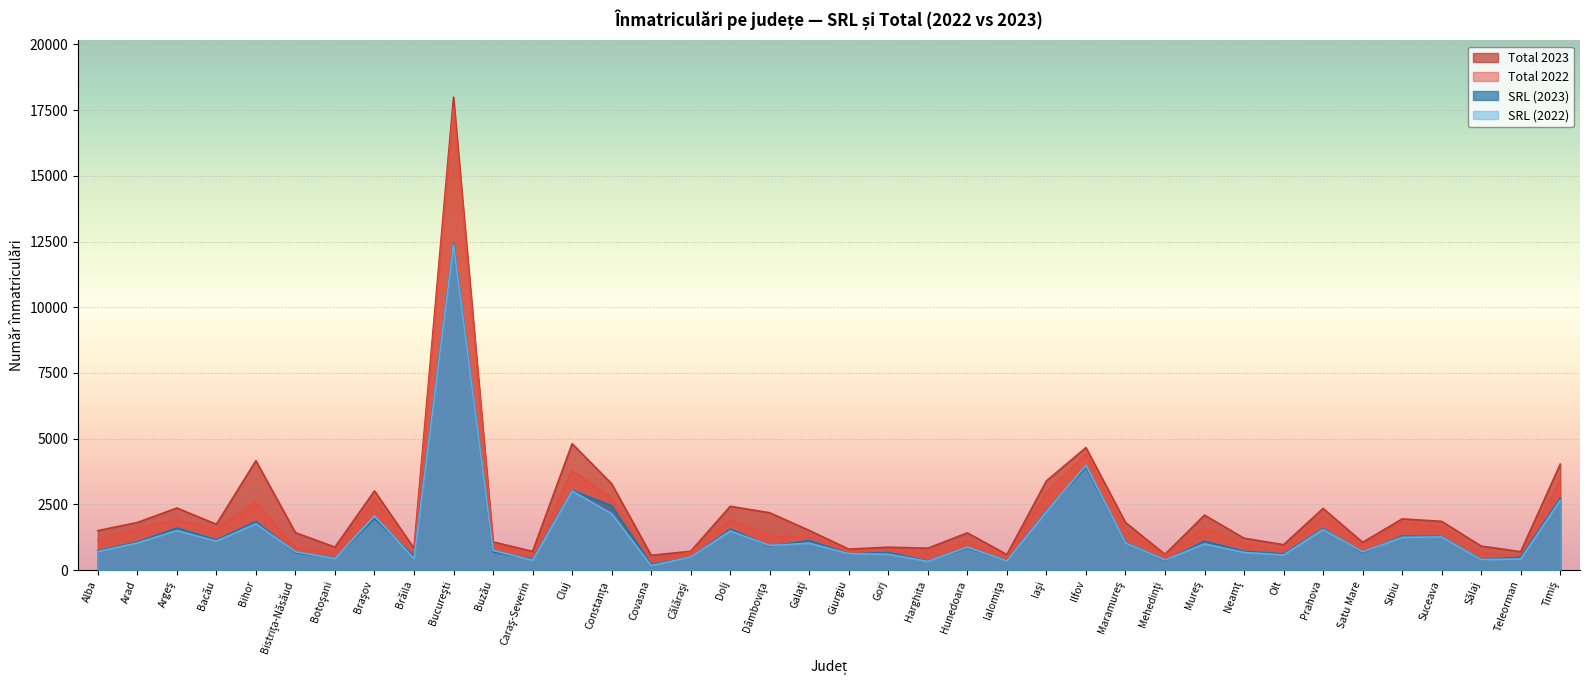

Reading right to left, list all the values displayed in this chart.

SRL (2022): 2657	427	396	1259	1247	689	1547	577	671	999	382	1037	3981	2229	350	870	330	602	623	1023	935	1491	490	173	2145	3010	372	748	12379	434	2057	439	692	1763	1101	1505	1032	706
Total 2022: 3414	528	672	1634	1823	942	2047	782	994	1618	557	1516	4424	2960	488	1100	693	759	719	1276	1283	1922	681	357	2749	3790	513	1017	17612	608	2737	700	869	2569	1554	1908	1571	1137
SRL (2023): 2738	490	398	1272	1292	660	1581	617	715	1095	361	1054	3906	2262	360	840	343	668	616	1127	908	1560	480	215	2450	3037	411	686	12427	510	1960	462	654	1846	1144	1597	1065	733
Total 2023: 4032	700	913	1855	1947	1056	2346	966	1213	2092	600	1811	4660	3393	590	1417	832	871	797	1509	2182	2427	715	562	3286	4810	712	1071	17996	829	3013	875	1423	4162	1743	2362	1811	1502